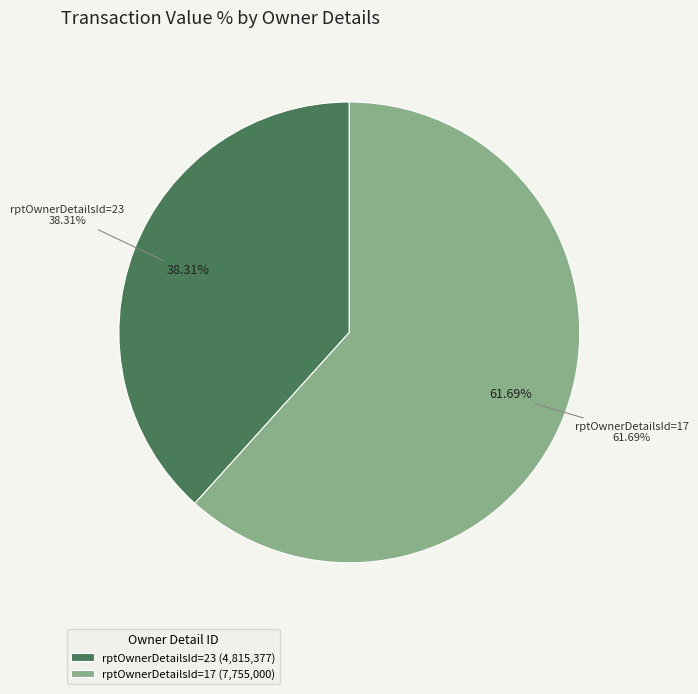

How much of the chart is everything except rptOwnerDetailsId=23?

61.7%